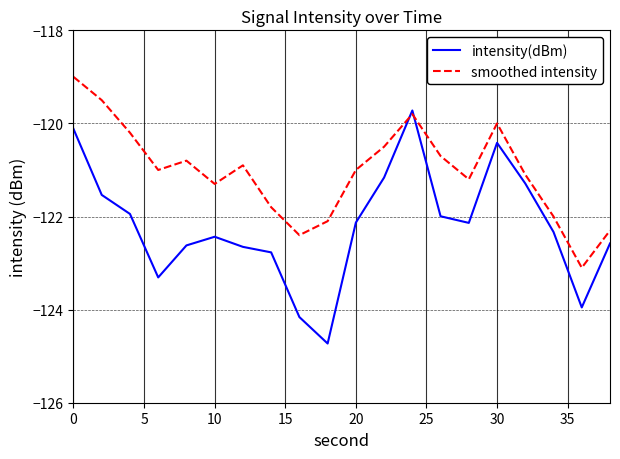

Rank the series by their average value, from lowest to highest.

intensity(dBm), smoothed intensity